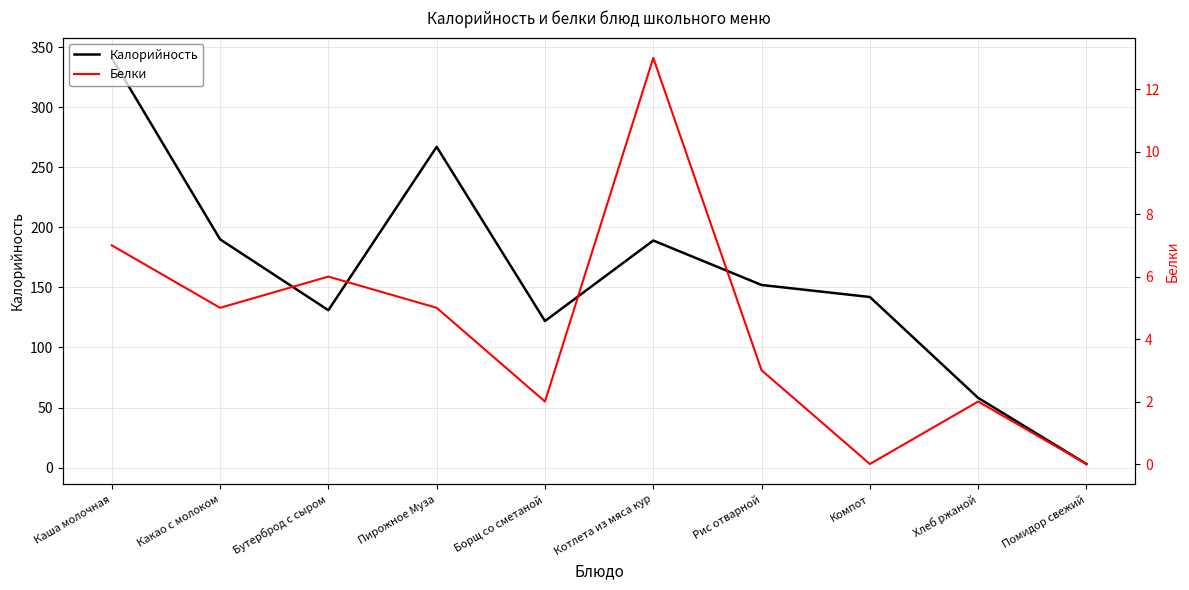

What is the sum of the Калорийность values at Хлеб ржаной and Компот?

200